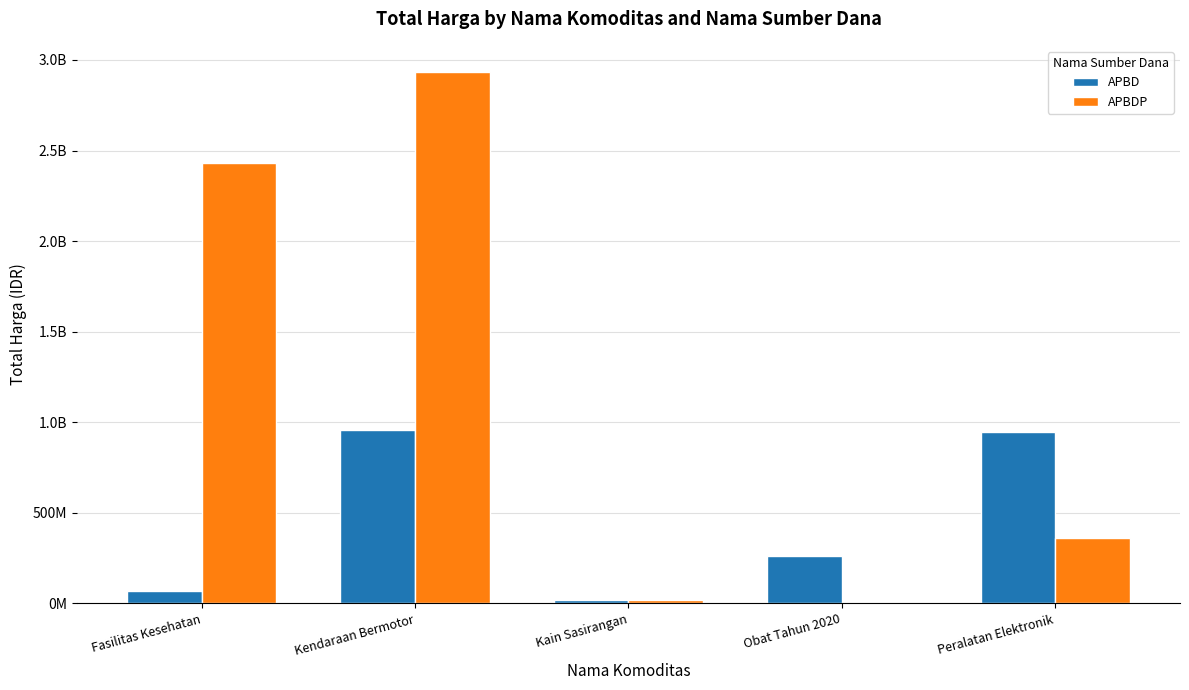

What are all the series names shown in the legend?

APBD, APBDP